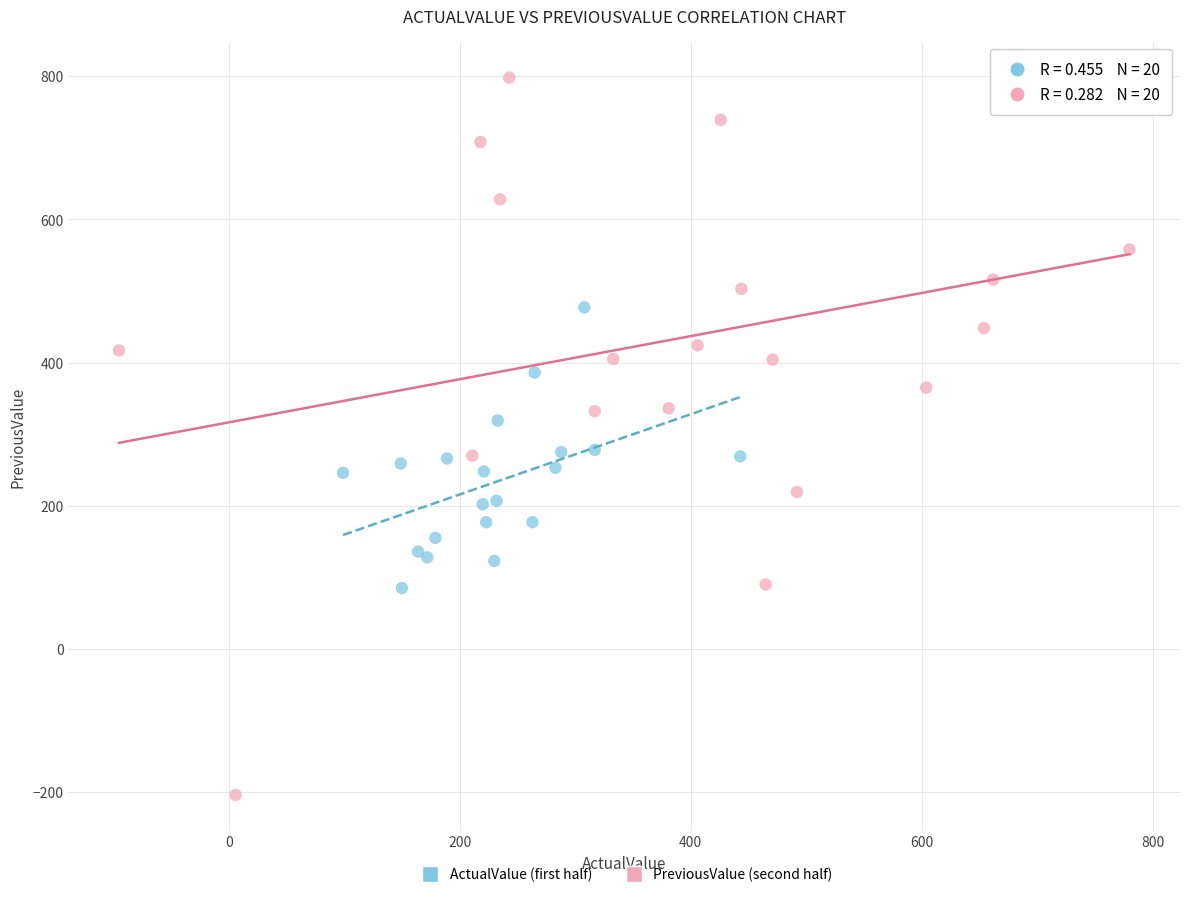

Which series reaches the maximum Y coordinate?

PreviousValue (second half)